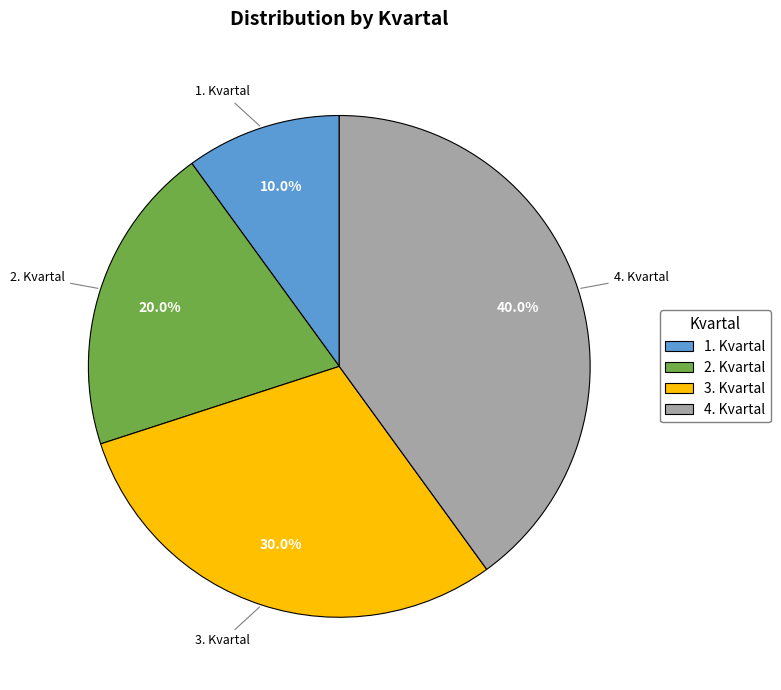

True or false: 4. Kvartal accounts for 25% of the total.

False